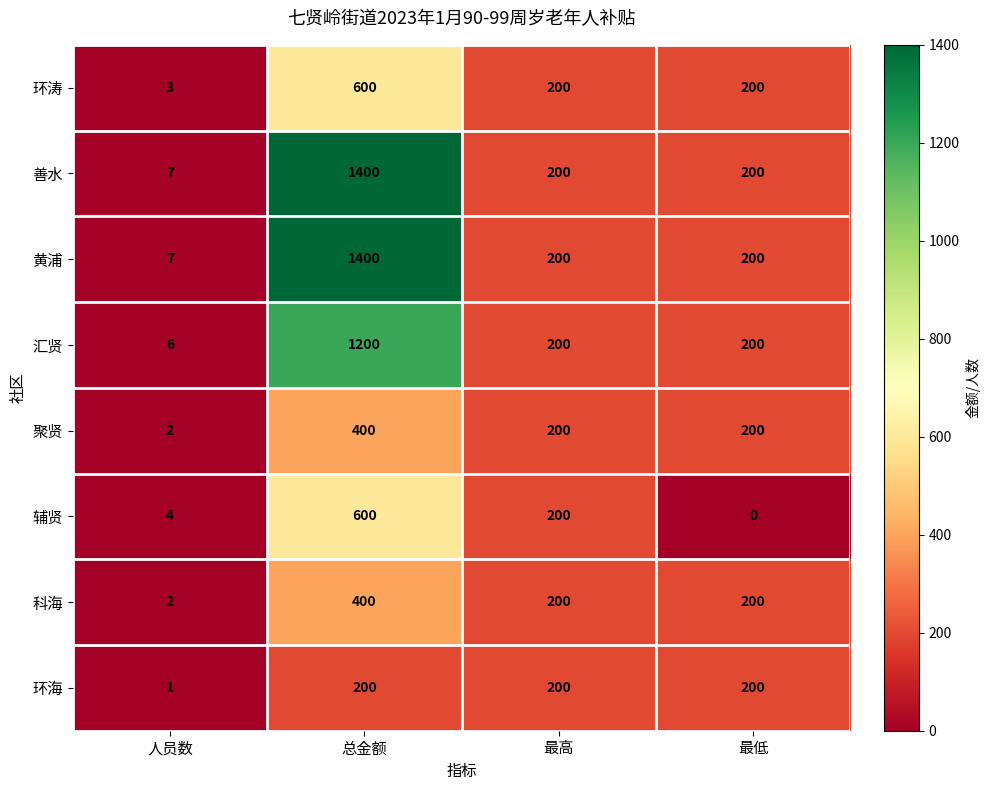

What is the sum of all 环涛 values?

1003